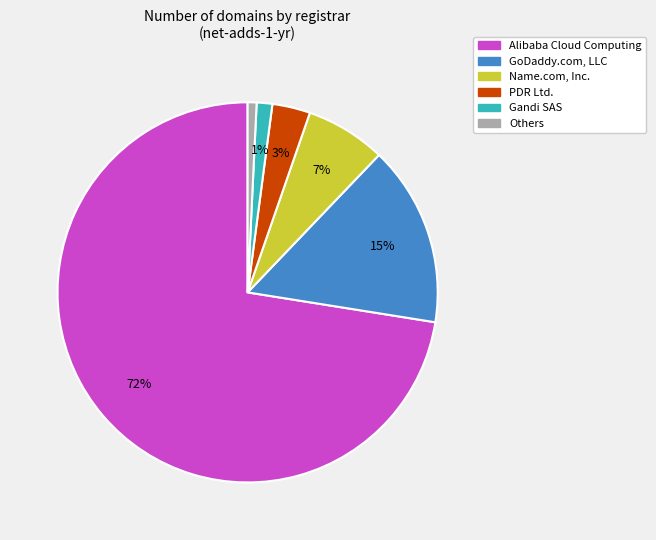

Does any single category account for the majority?

Yes